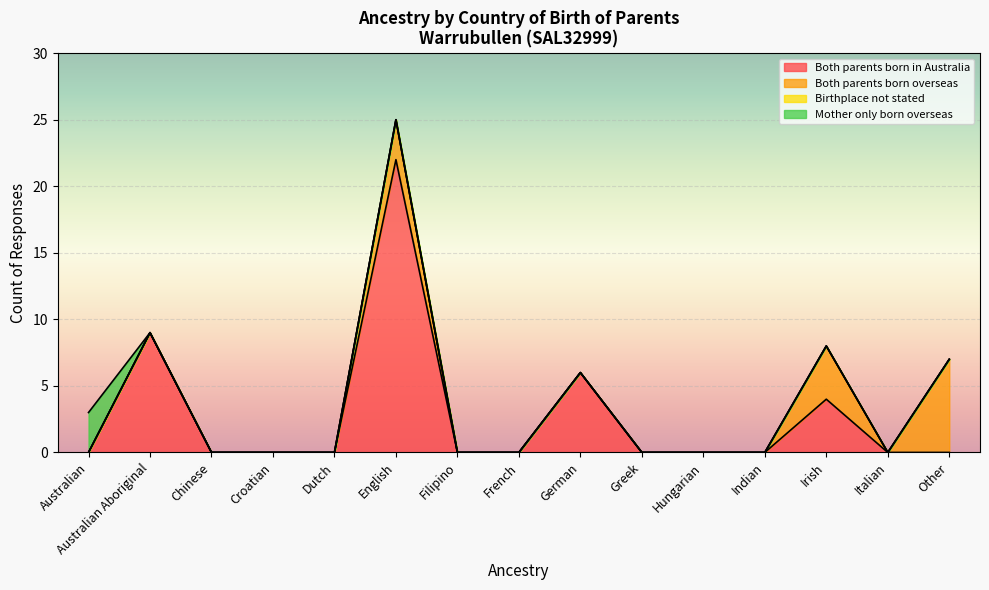

Where is Birthplace not stated nearest to the value 0?

Australian